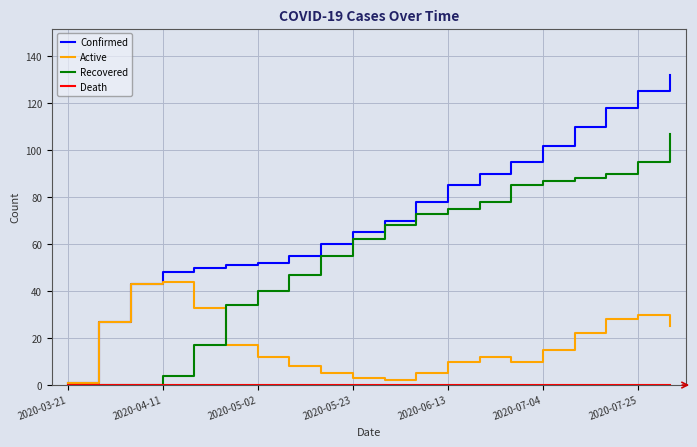

What is the greatest value displayed?

132